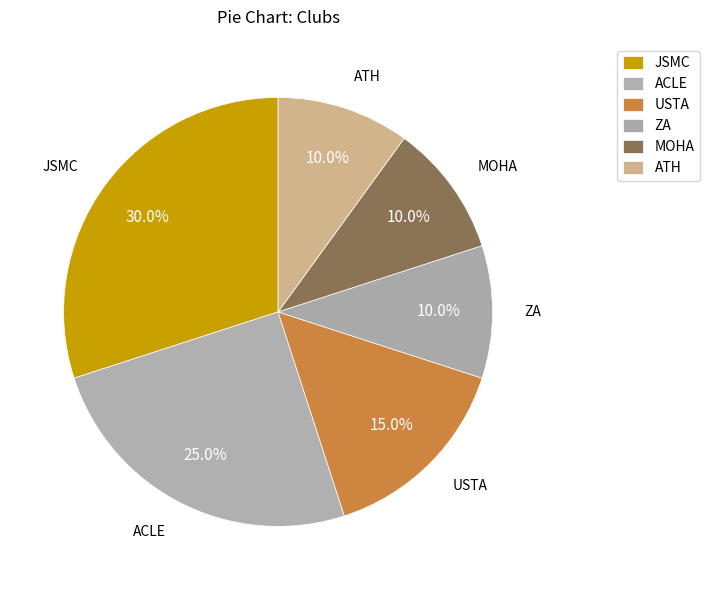

What is the largest slice in the pie chart?

JSMC